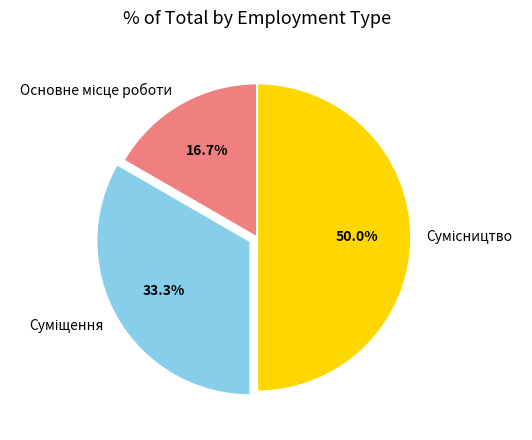

How many slices are in this pie chart?

3